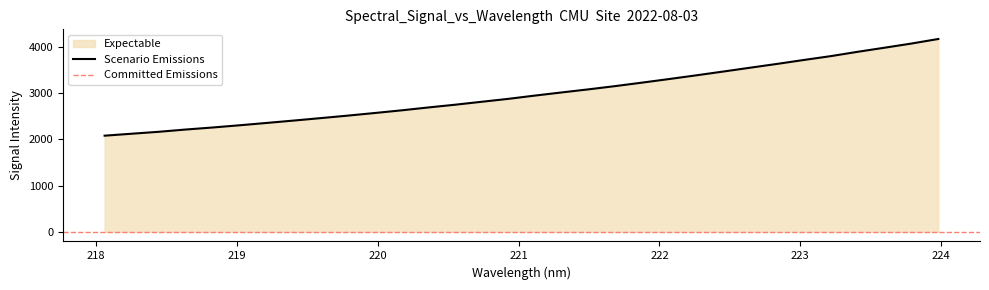

What is the maximum value shown in the chart?

4175.1